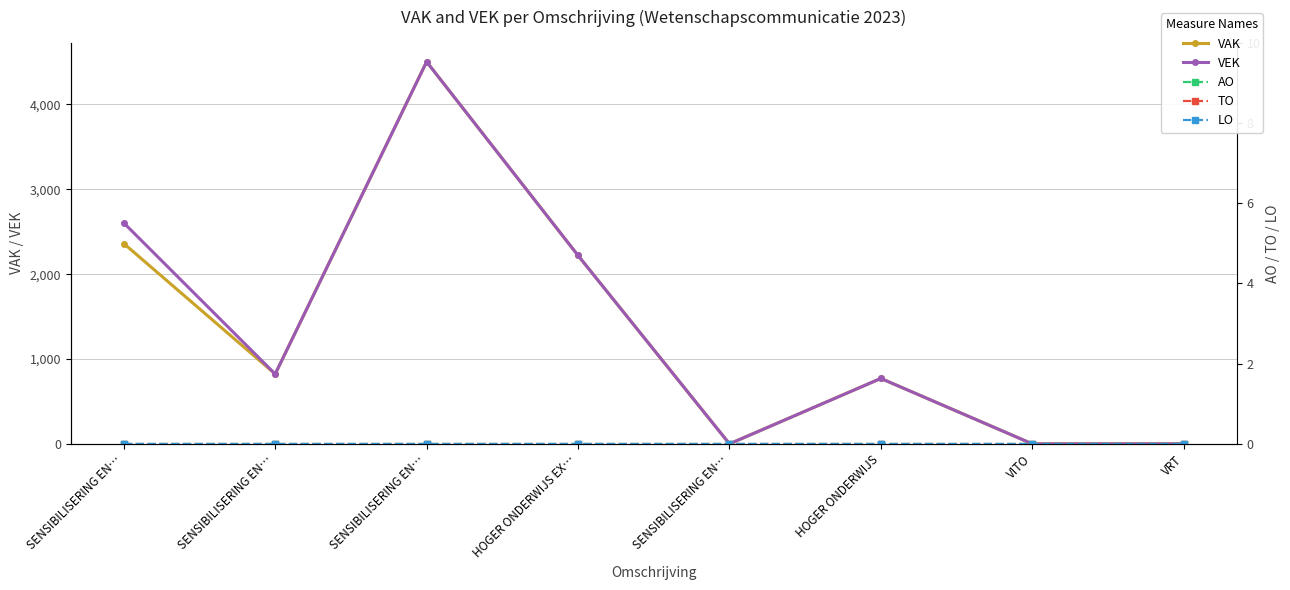

What is the label of the 1st point from the right?

VRT